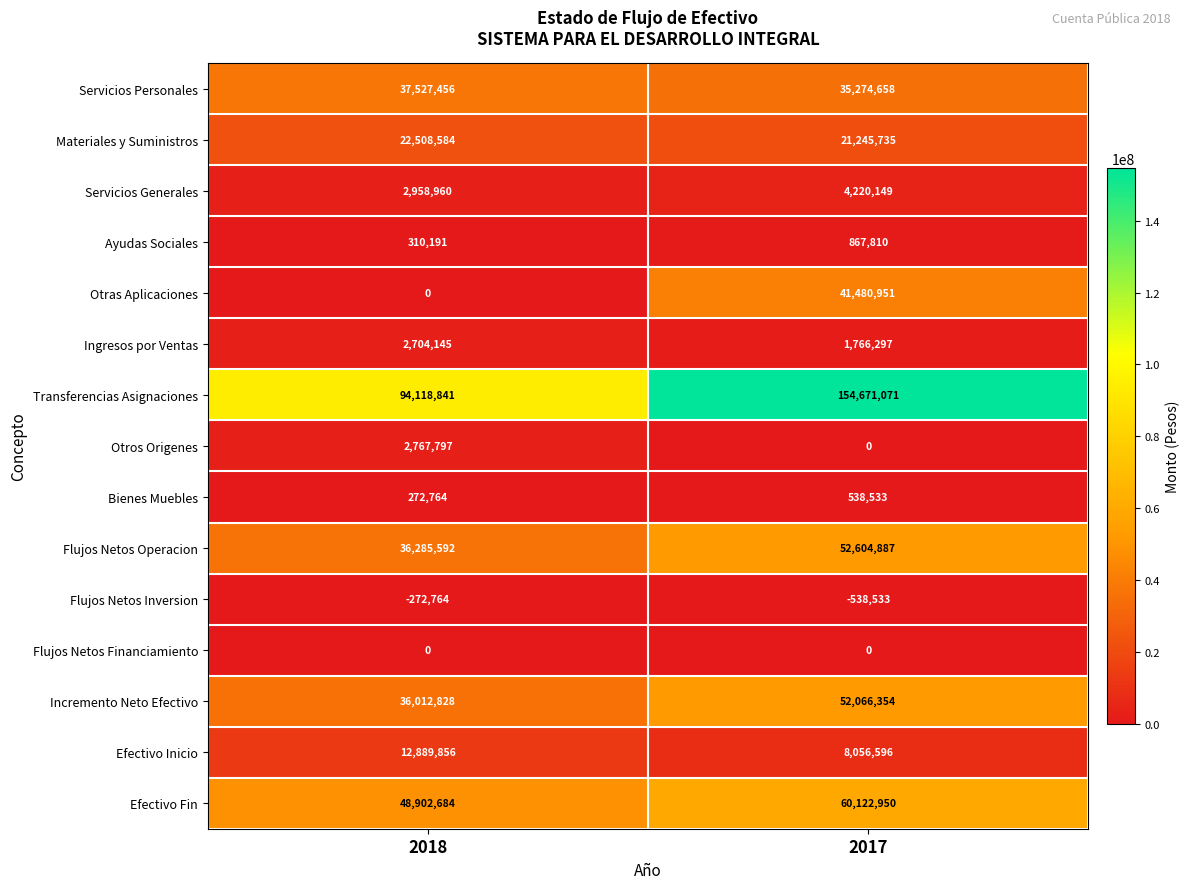

How many data points does each series have?

2